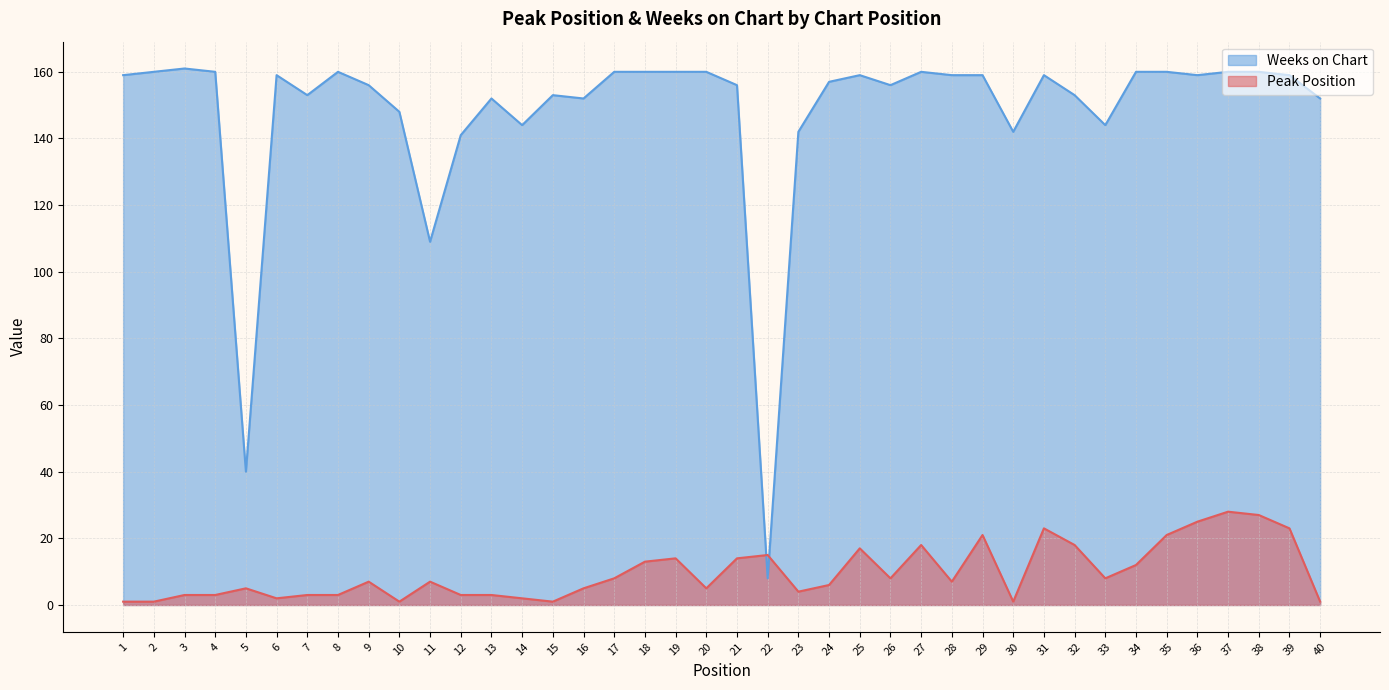

What is the value of the Peak Position point at the 2nd from the left?

1